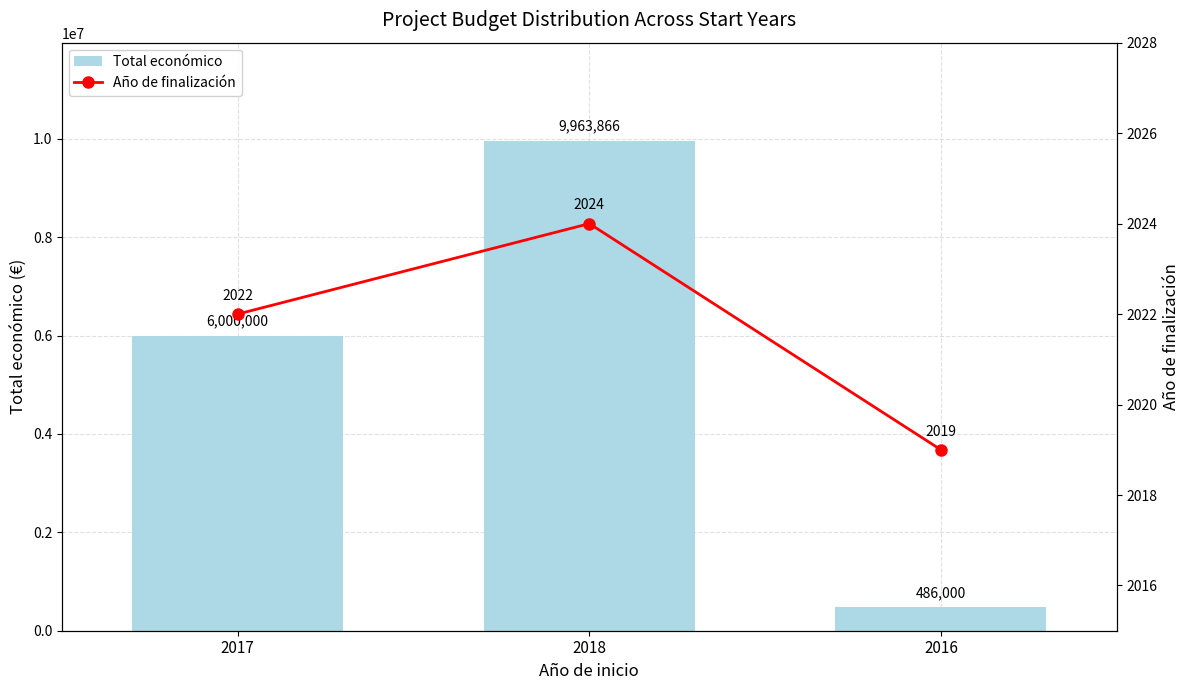

What is the minimum value shown in the chart?

2019